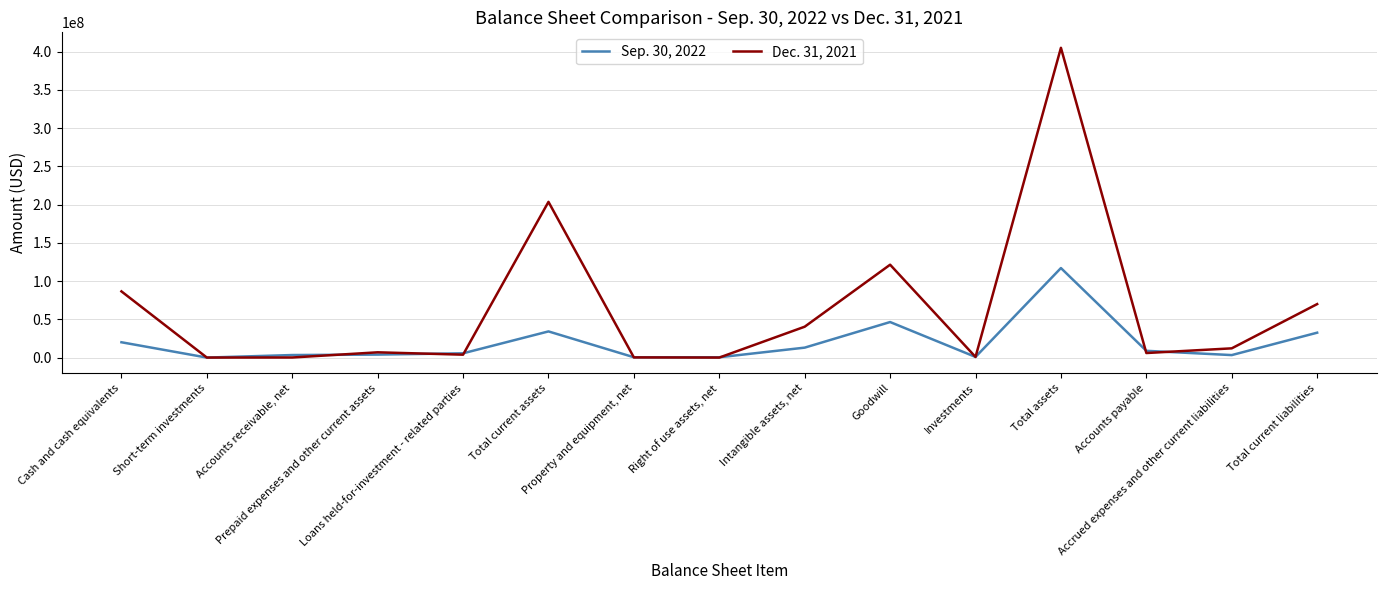

What is the difference between the Dec. 31, 2021 values at Total current assets and Total current liabilities?

133654118